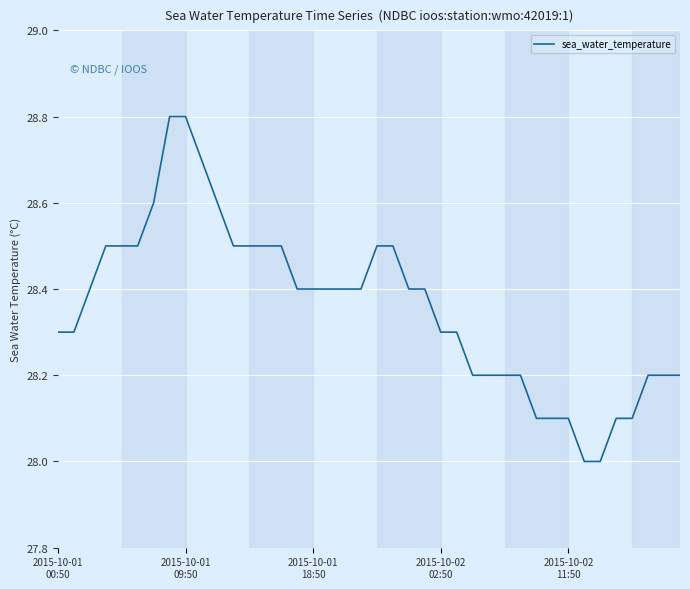

What is the greatest value displayed?

28.8